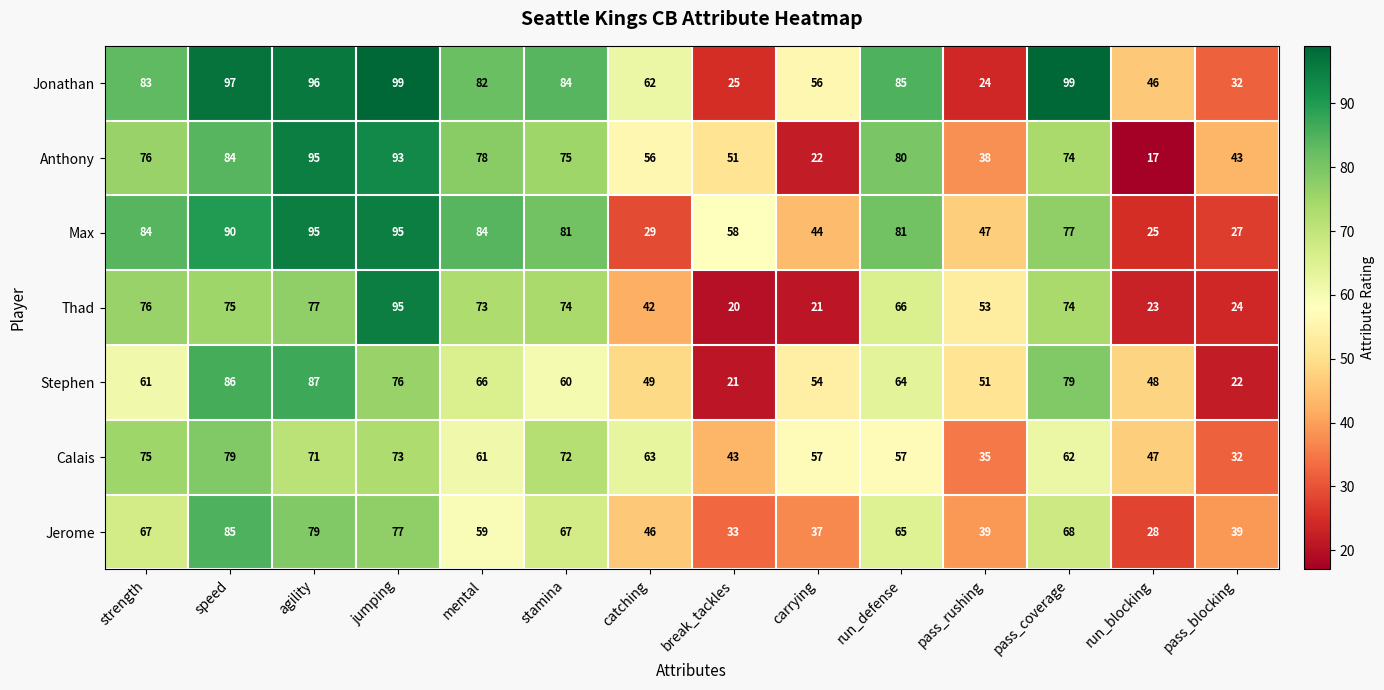

What is the spread (max minus min) of values at strength?

23